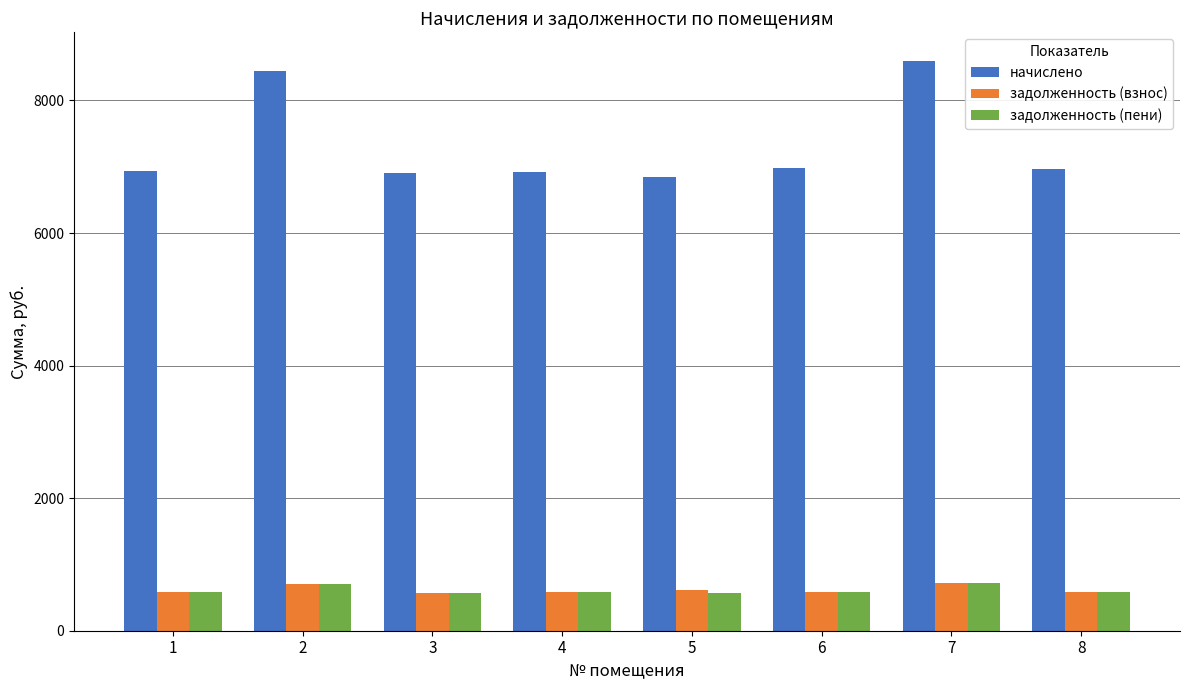

What is the highest value of the начислено series?

8598.0